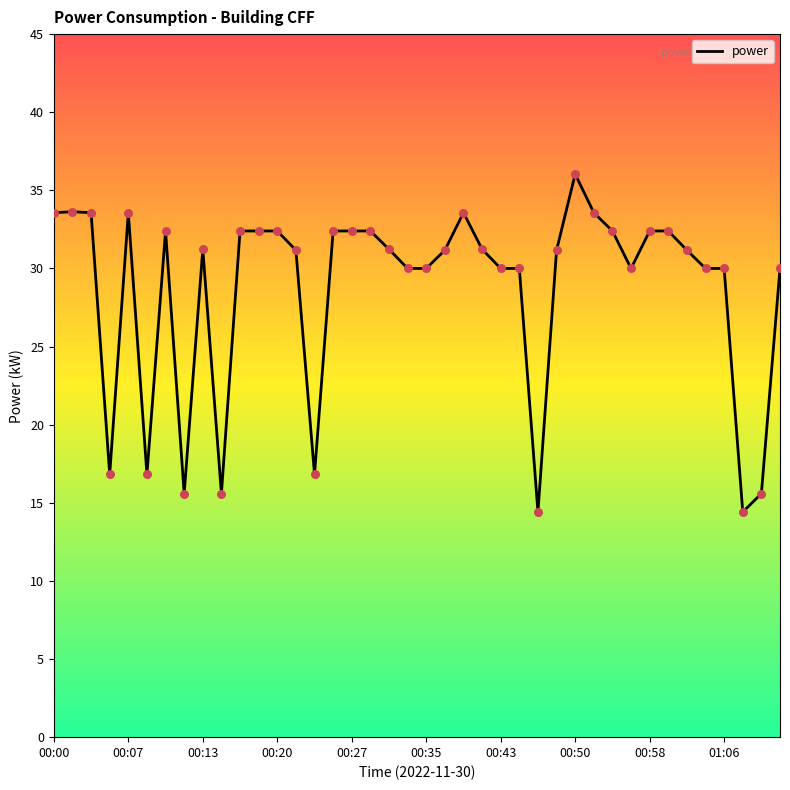

What is the maximum value shown in the chart?

36.0